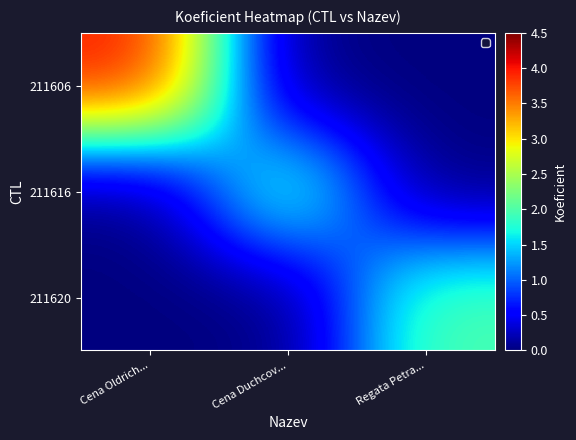

At how many categories does at least one series exceed 2?

1